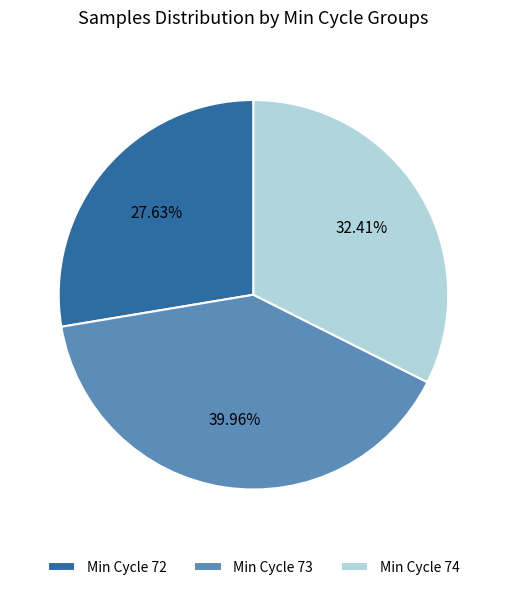

Does any single category account for the majority?

No